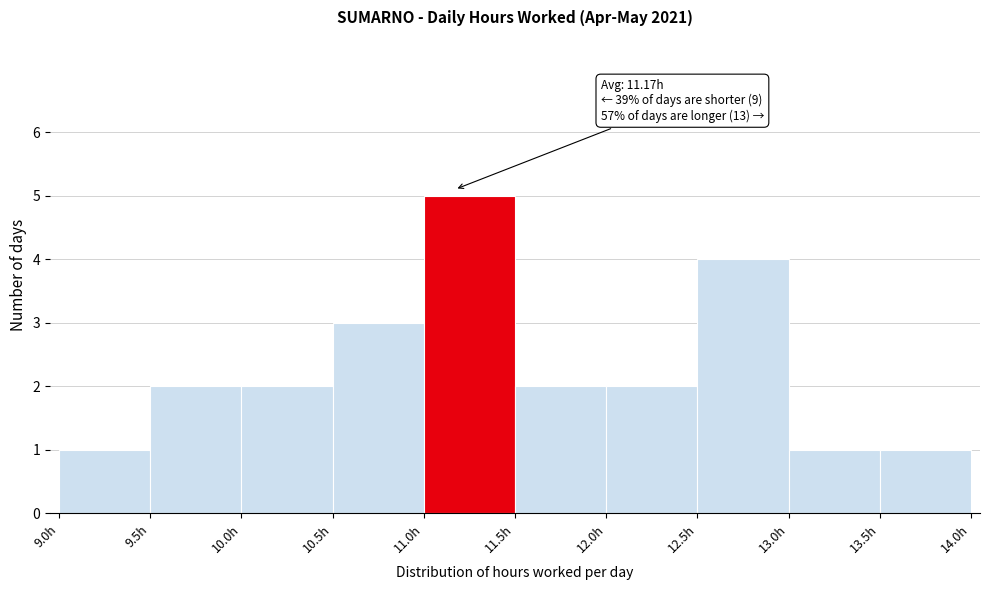

Which range on the x-axis has the tallest bar?

11.0 to 11.5